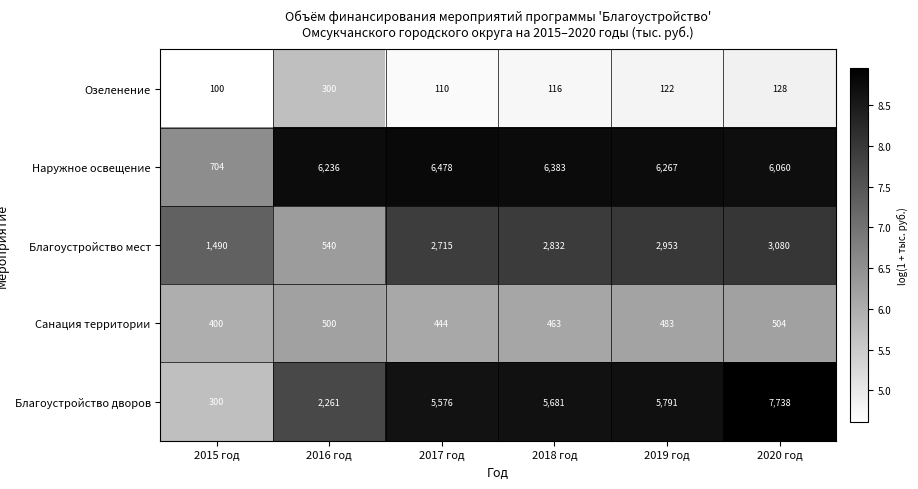

Reading left to right, what are all the values shown in this chart?

Озеленение: 100	300	110	116	122	128
Наружное освещение: 704	6236	6478	6383	6267	6060
Благоустройство мест: 1490	540	2715	2832	2953	3080
Санация территории: 400	500	444	463	483	504
Благоустройство дворов: 300	2261	5576	5681	5791	7738